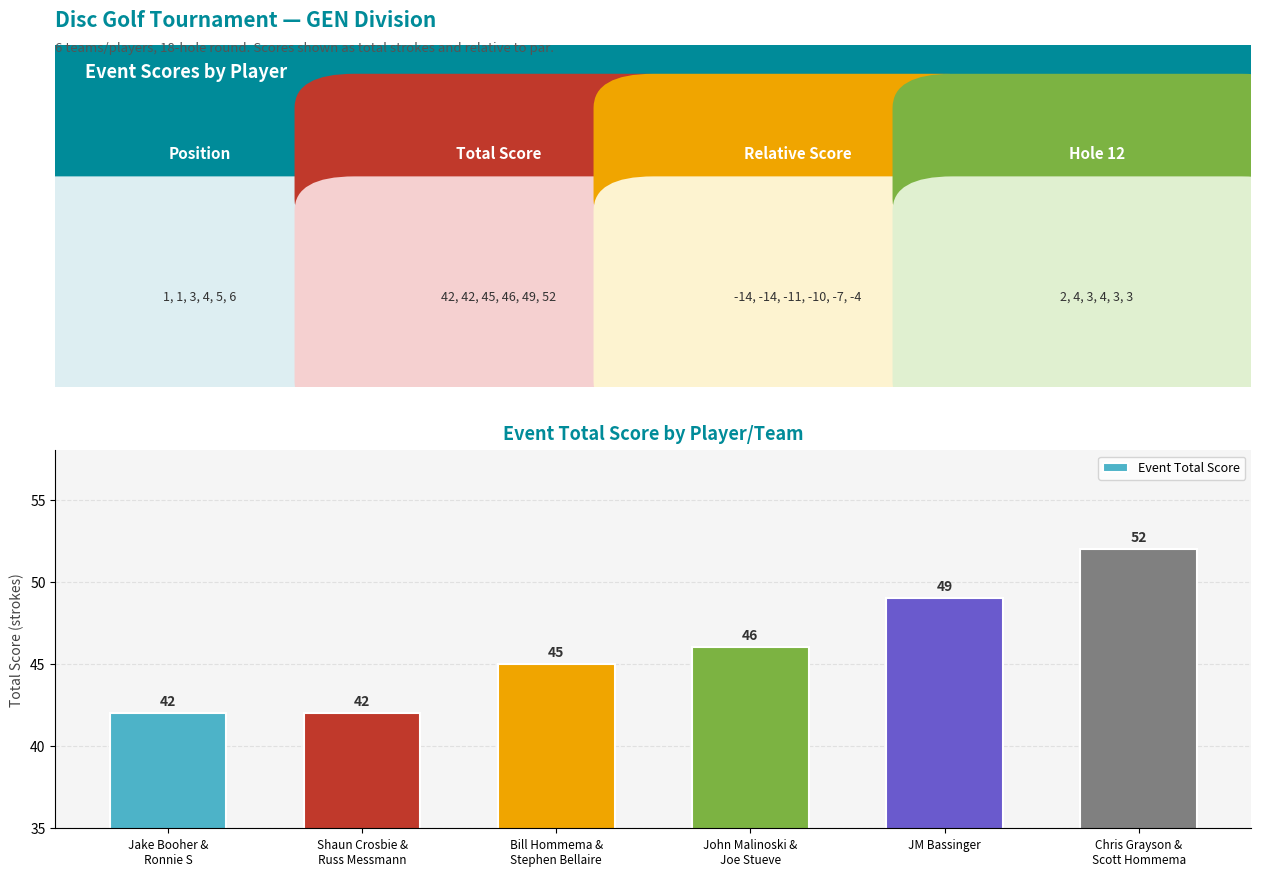

Reading left to right, what are all the values shown in this chart?

42	42	45	46	49	52